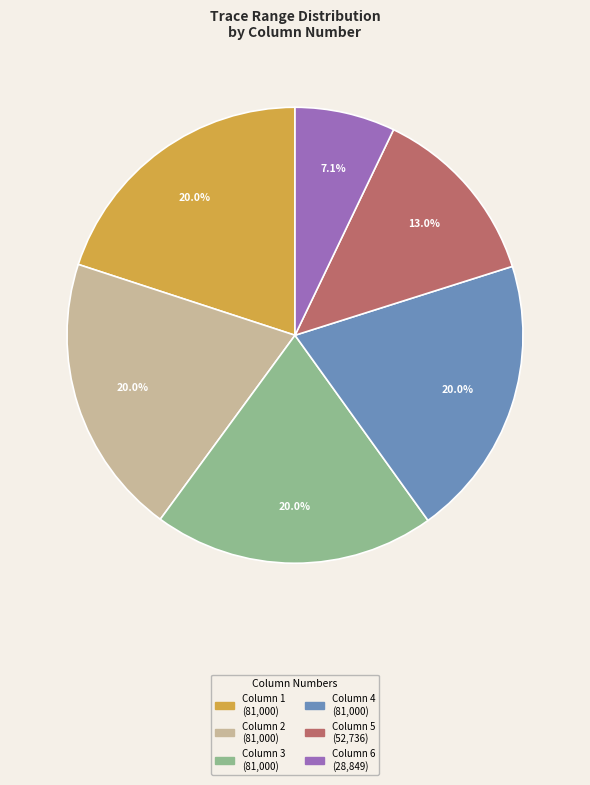

Does any single category account for the majority?

No